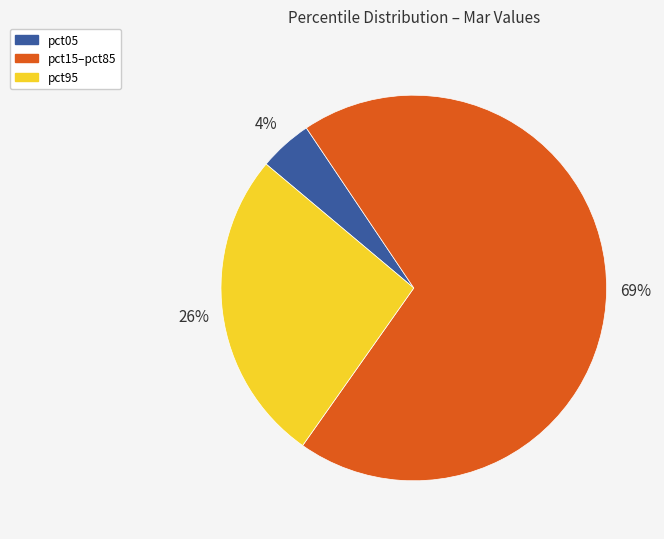

To the nearest percent, what is the average slice percentage?

33%